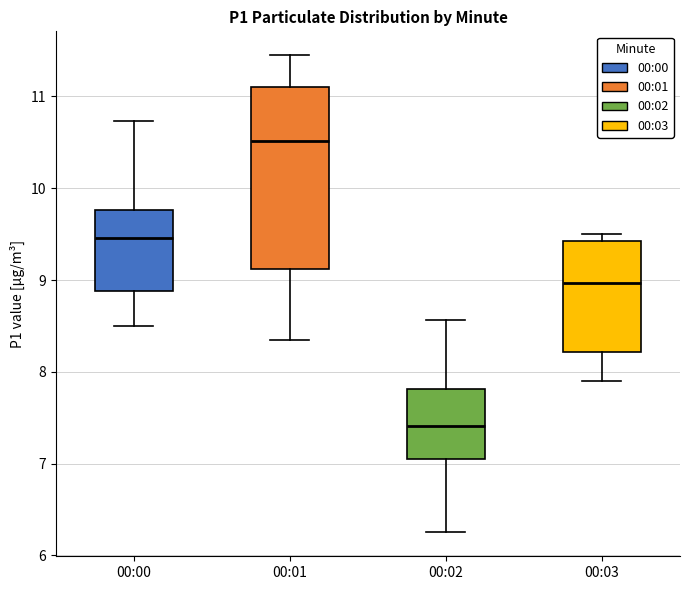

Which box is the tallest, from its lower edge to its upper edge?

00:01